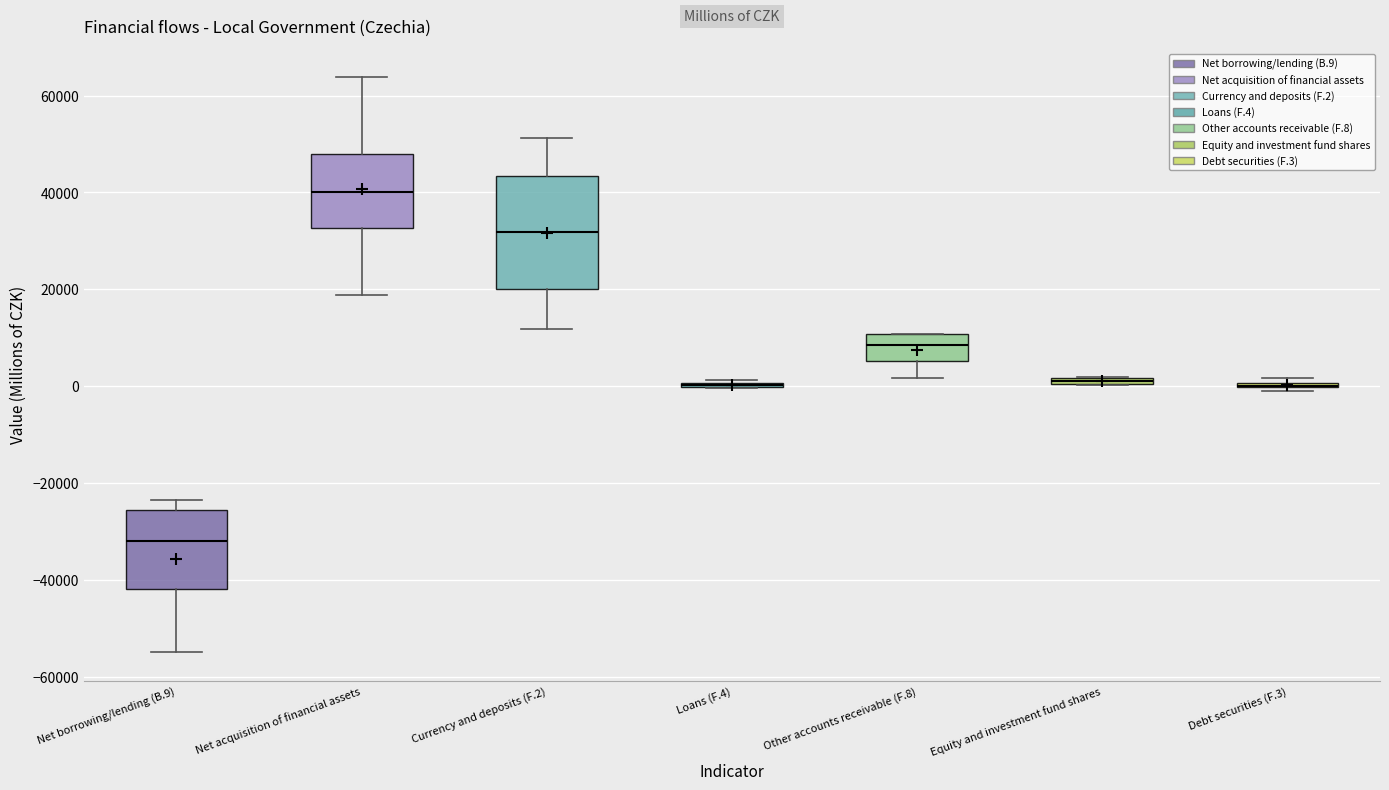

Where does the median line of the box for Net acquisition of financial assets sit on the y-axis? The values are not printed on the chart, so give them approximately, as read against the axis.

40000